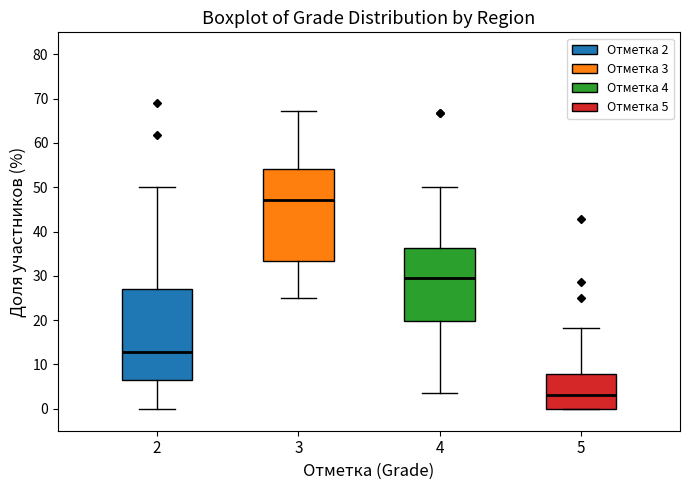

Reading left to right, read every box against the y-axis: the position of its median line, the range the box covers, and the ends of its whiskers. The values are not printed on the chart, so give them approximately, as read against the axis.

2: median 13, box 6 to 27, whiskers 0 to 50
3: median 47, box 33 to 54, whiskers 25 to 67
4: median 30, box 20 to 36, whiskers 3 to 50
5: median 3, box 0 to 8, whiskers 0 to 18